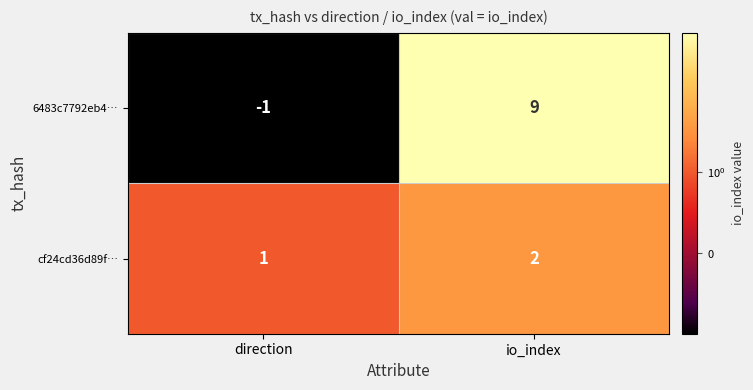

True or false: 6483c7792eb4… has a value of 3 at io_index.

False